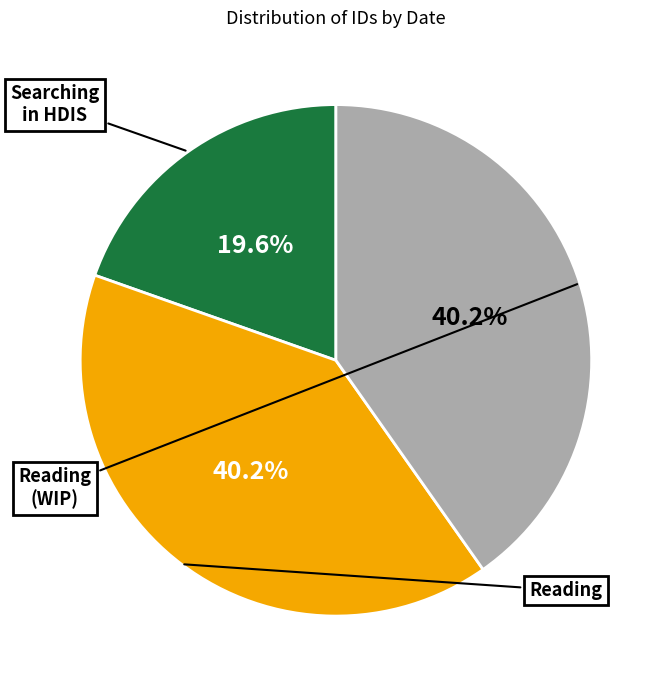

Count the number of slices in the pie.

3